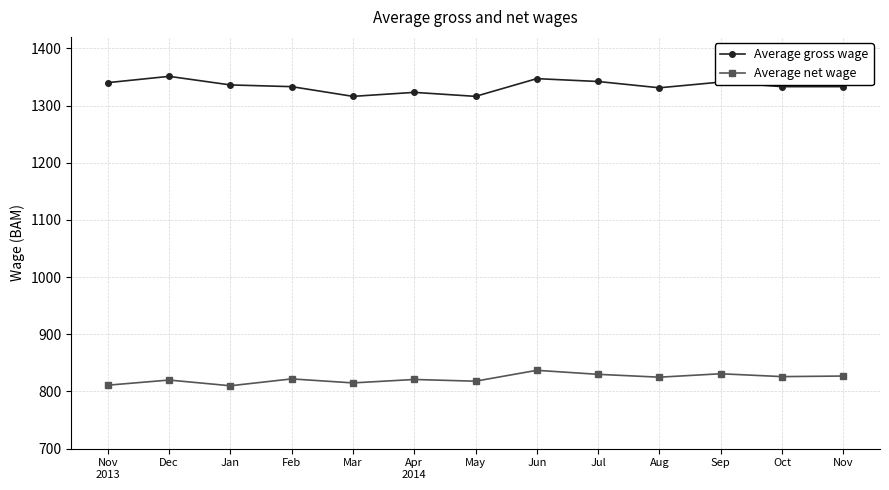

What is the spread (max minus min) of values at Nov?

506